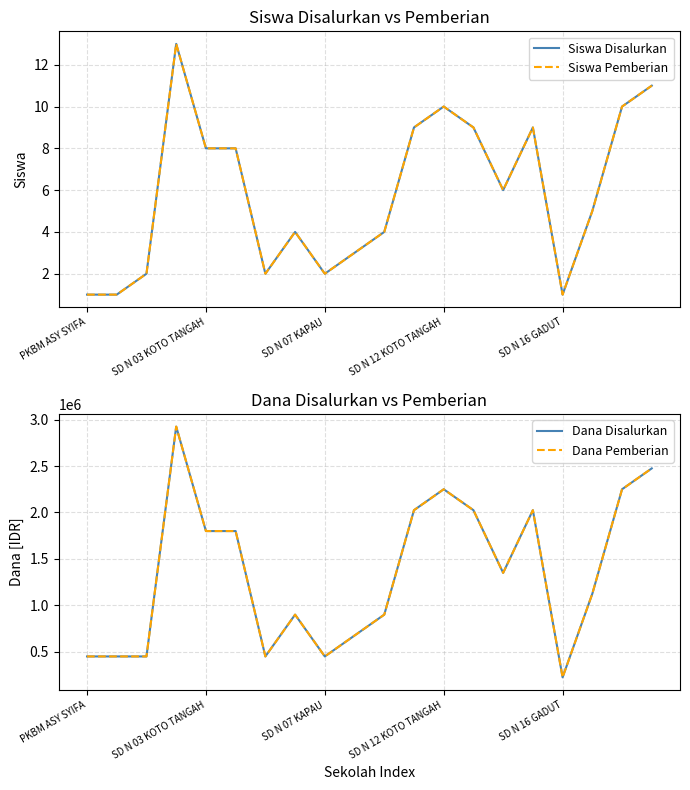

What is the greatest value displayed?

2925000